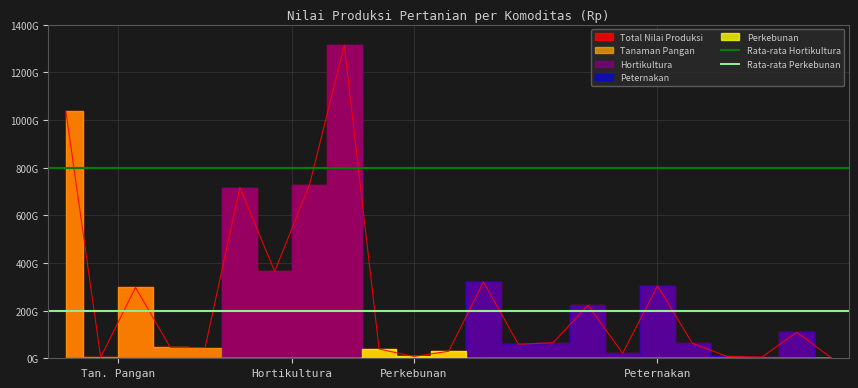

True or false: Rata-rata Perkebunan has a value of 200000000000 at Hortikultura.

True